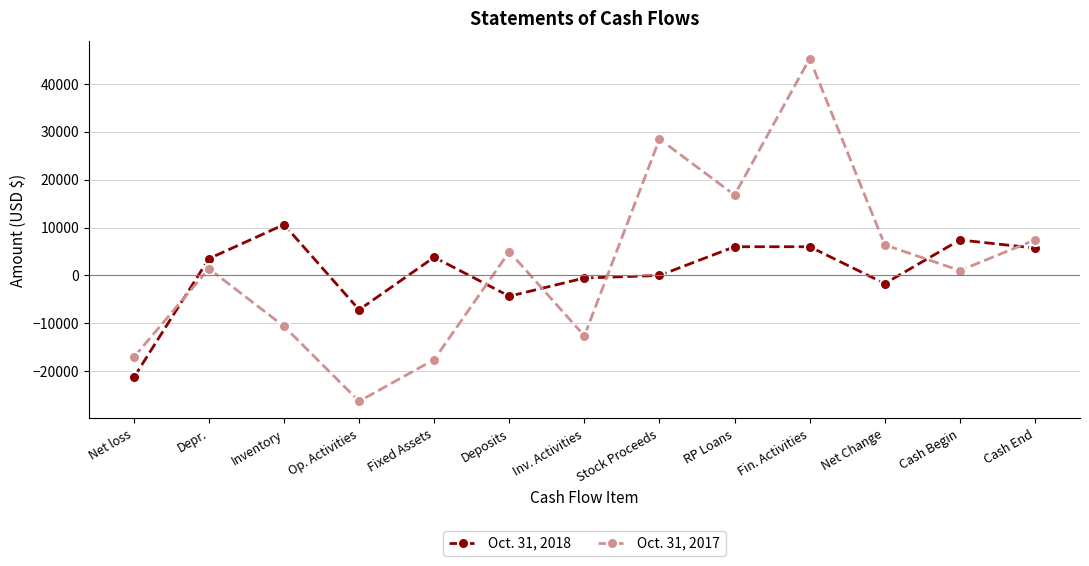

In Oct. 31, 2017, how many points are higher than both neighbors (excluding endpoints)?

4